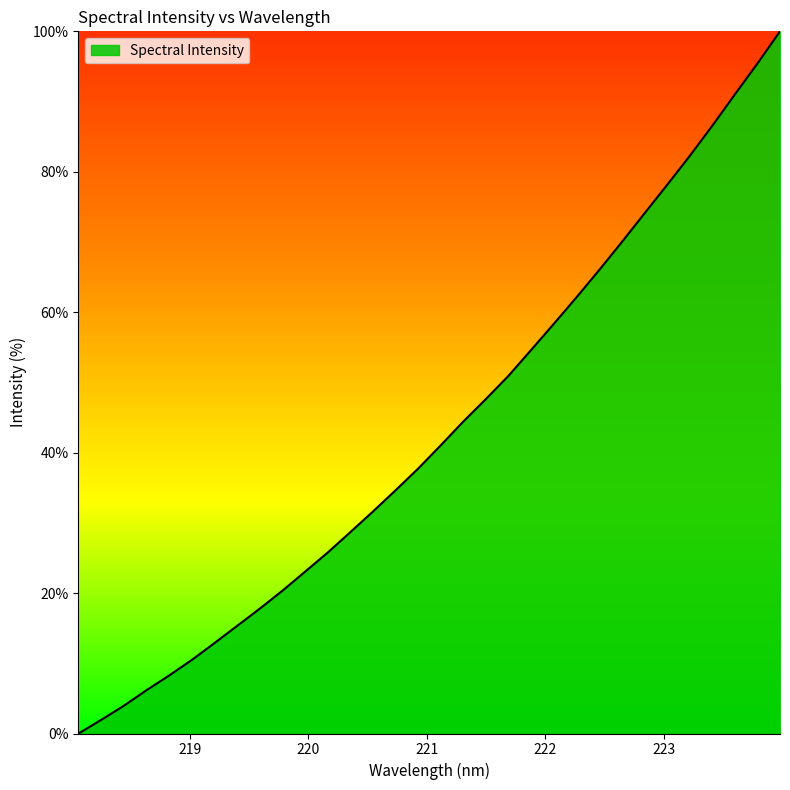

What is the difference between the maximum and minimum values?

100.0